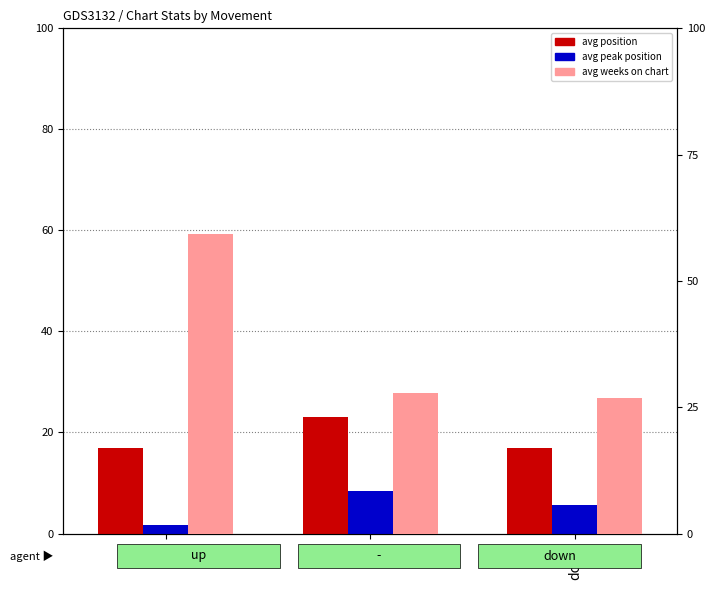

How many categories are shown in the chart?

3